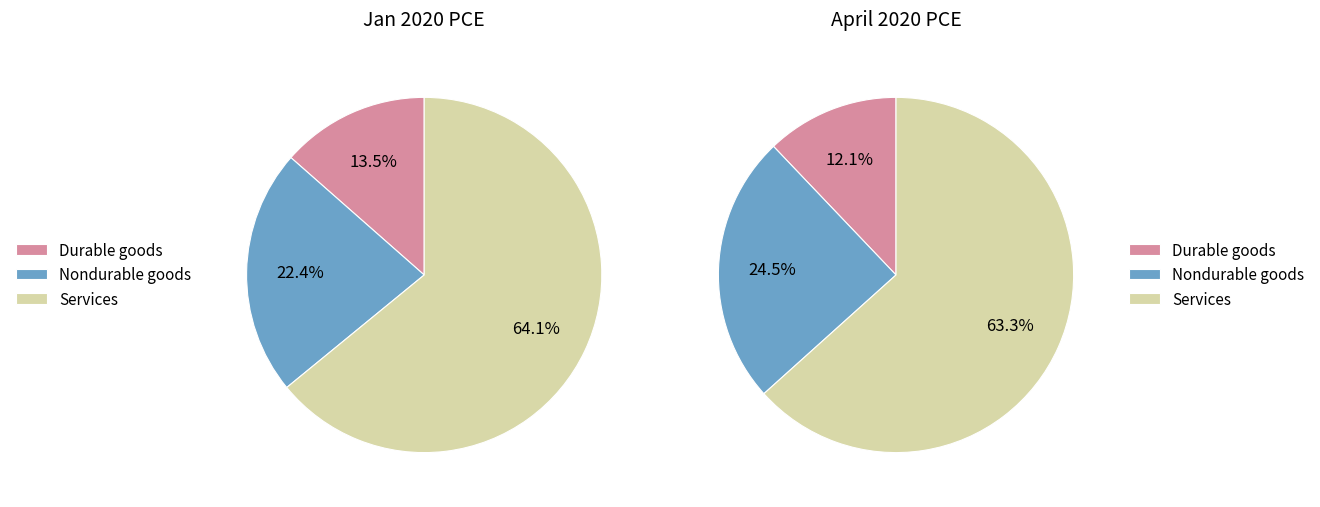

To the nearest percent, what is the difference between the Personal consumption expenditures and Goods slice percentages?

27%